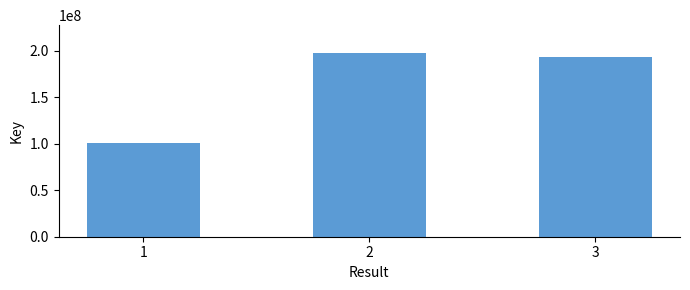

The chart shows a value of 338826396 at 2. True or false?

False